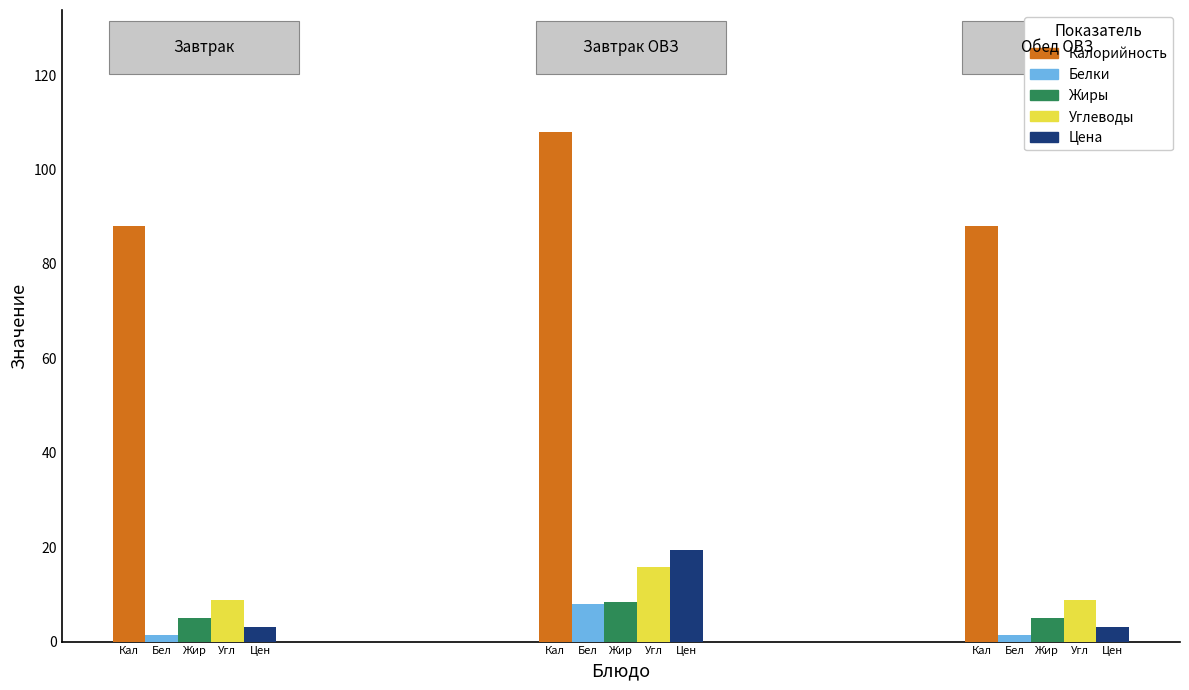

What is the difference between the Белки values at 1 and 0?

6.6